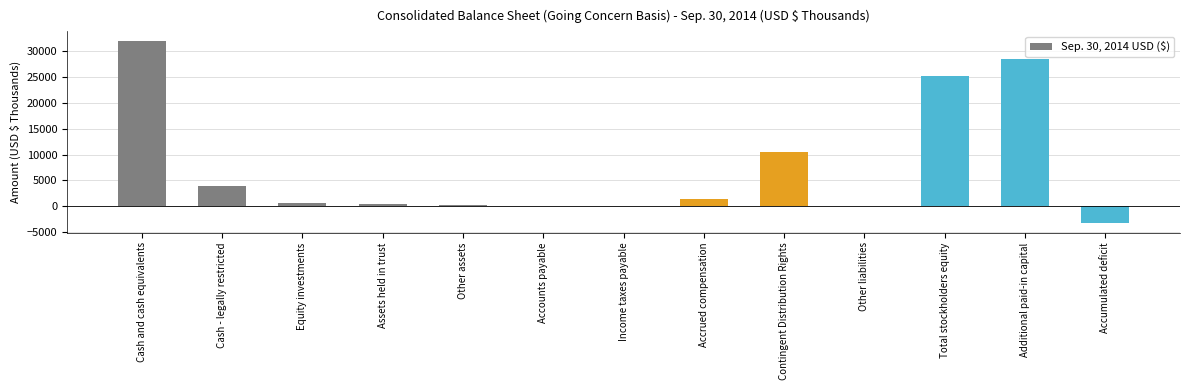

The value at Cash and cash equivalents is 31992. True or false?

True